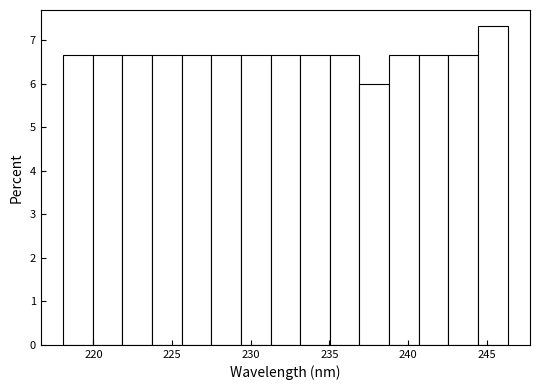

Around what value on the x-axis is the tallest bar? Give the approximate position of its centre, as read against the axis.

245.5